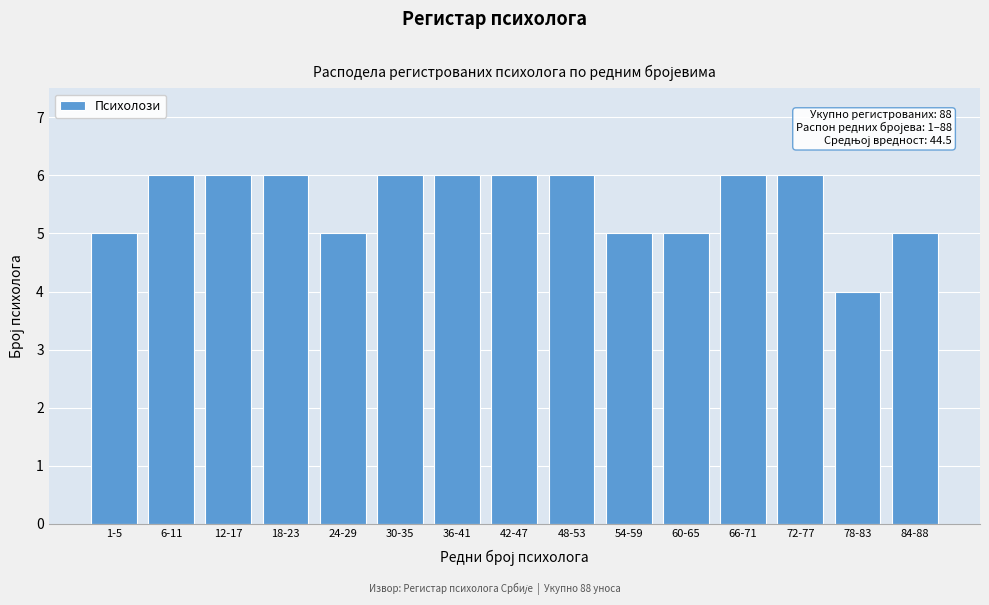

Reading right to left, transcribe all the data shown in this chart.

5	4	6	6	5	5	6	6	6	6	5	6	6	6	5